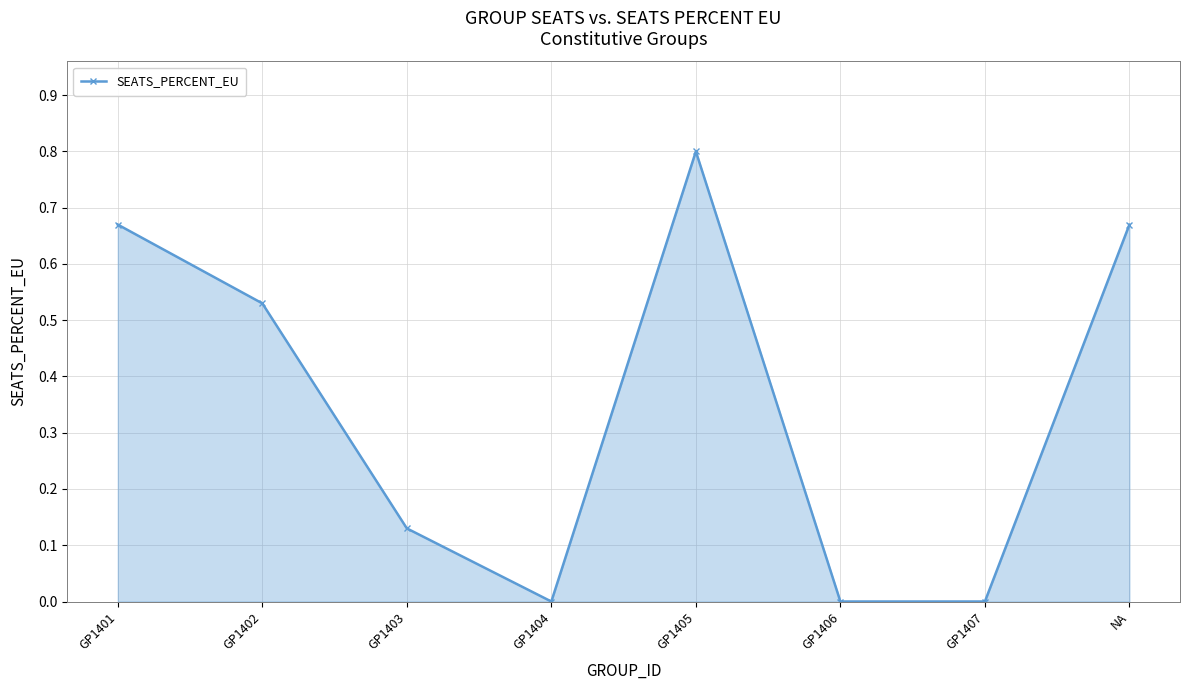

What is the label of the 1st point from the left?

GP1401